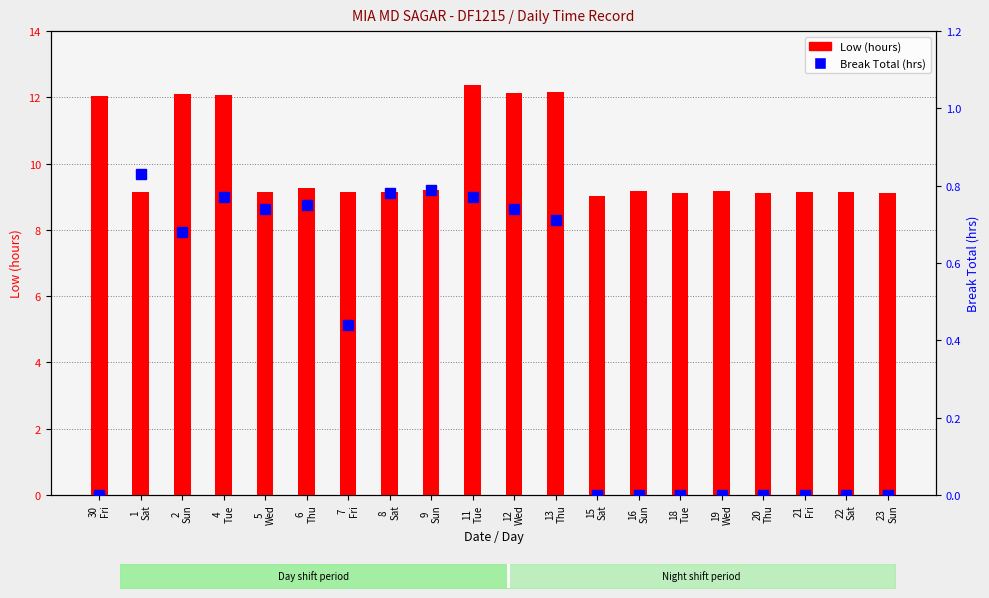

Which series has the largest total across all categories?

Low (hours)